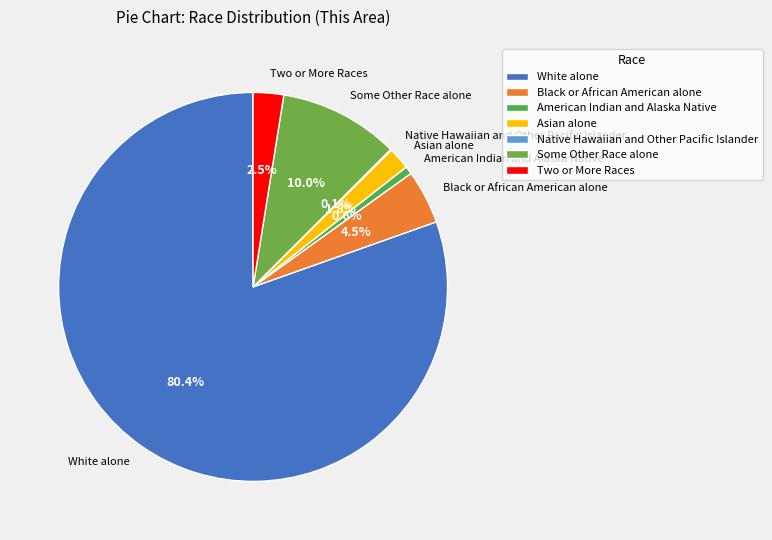

Combined, do Two or More Races and American Indian and Alaska Native account for over 50%?

No